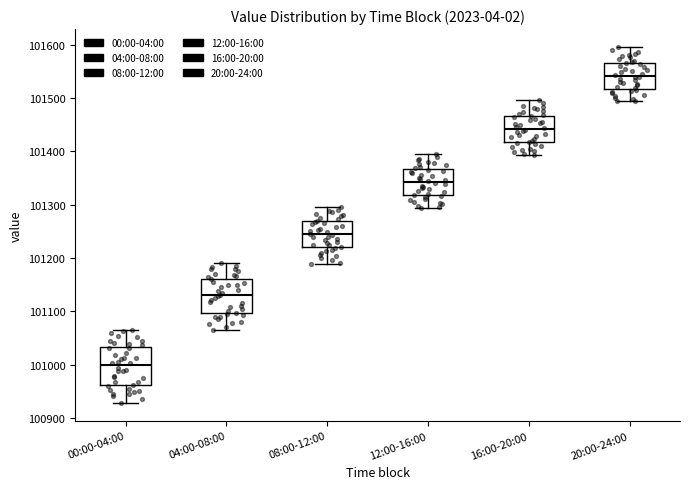

Where does the upper whisker of the box for 08:00-12:00 end on the y-axis? The values are not printed on the chart, so give them approximately, as read against the axis.

101300